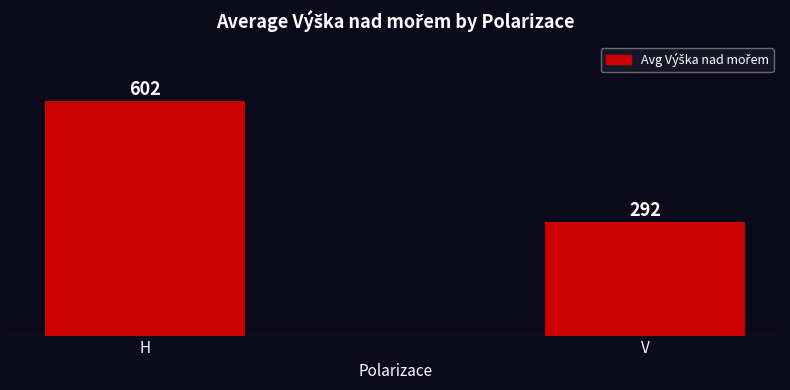

Approximately how many times larger is the value at H compared to V?

2.1